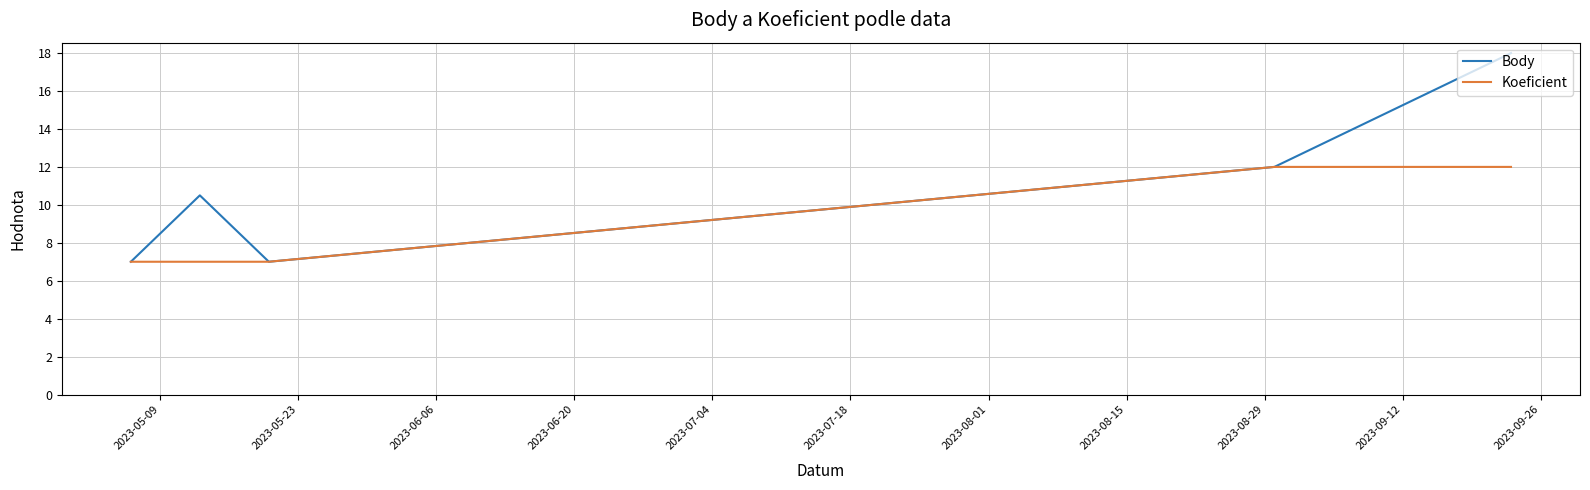

Rank the series by their maximum value, from highest to lowest.

Body, Koeficient